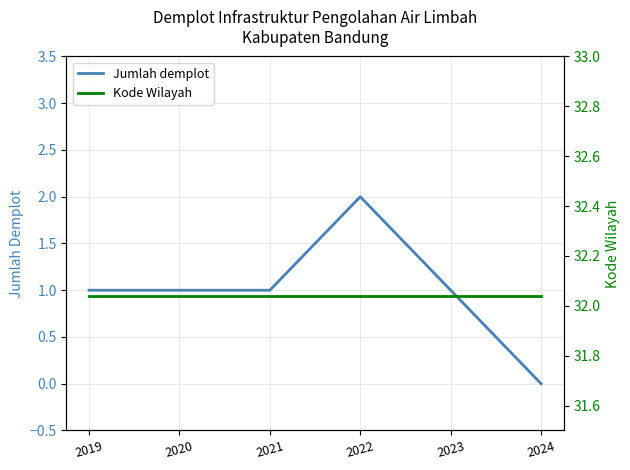

How many data points in Jumlah demplot are above 1?

1